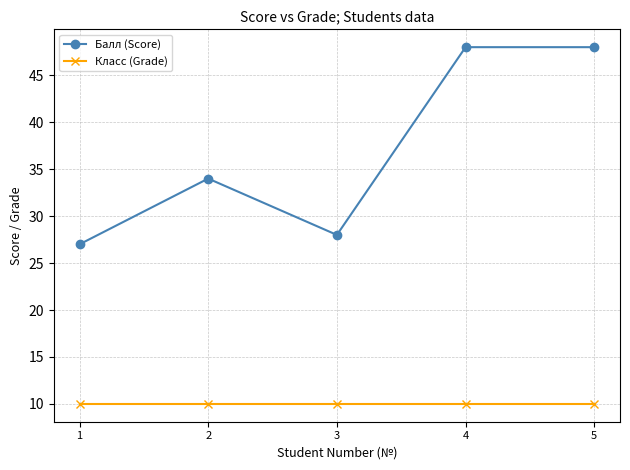

How many distinct data groups are displayed?

2